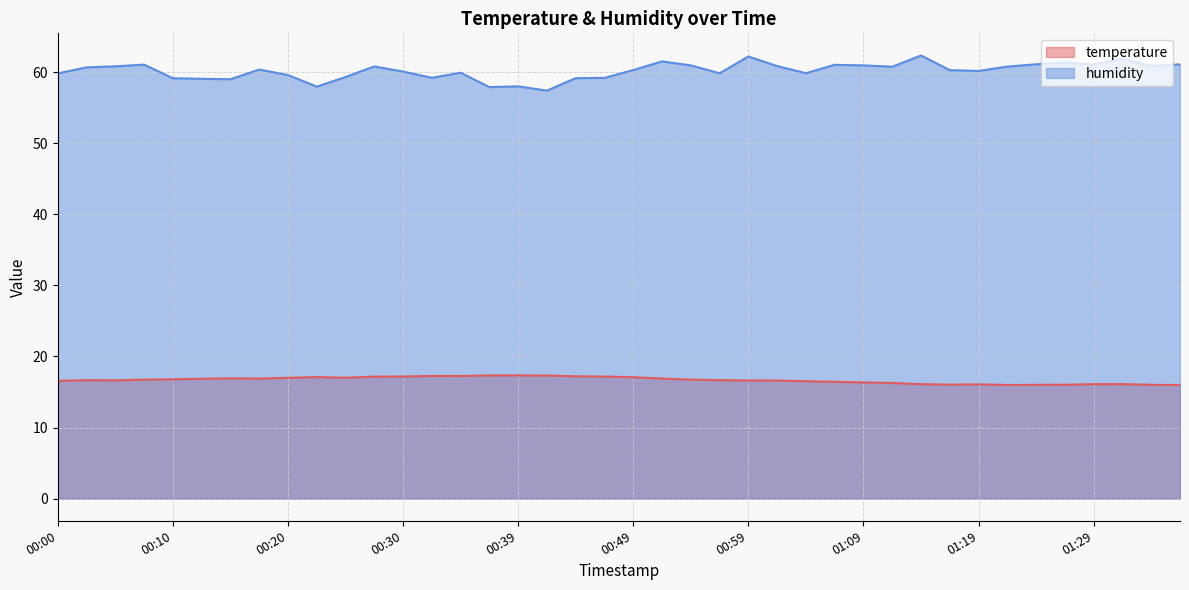

Is the value of temperature at 00:42 greater than the value of humidity at 01:14?

No